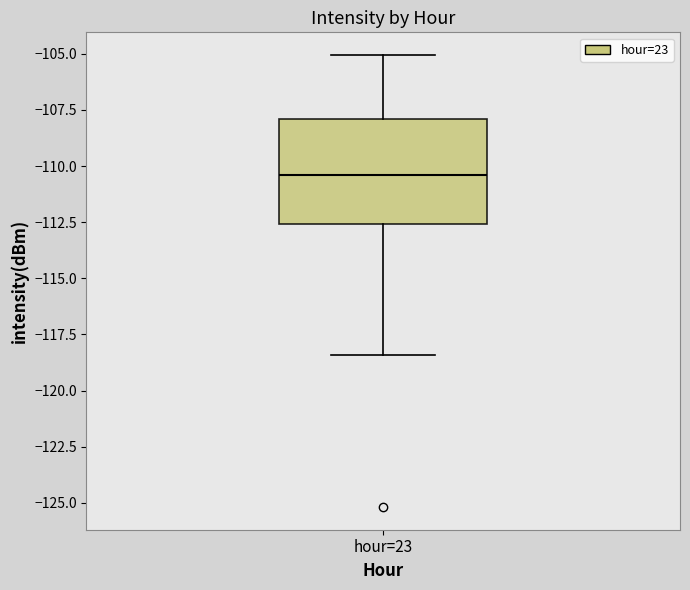

Transcribe this box plot: give where the median line is, the range the box spans, and where the two whiskers end, as read against the y-axis. The values are not printed on the chart, so give them approximately, as read against the axis.

median -110.5, box -112.5 to -108.0, whiskers -118.5 to -105.0